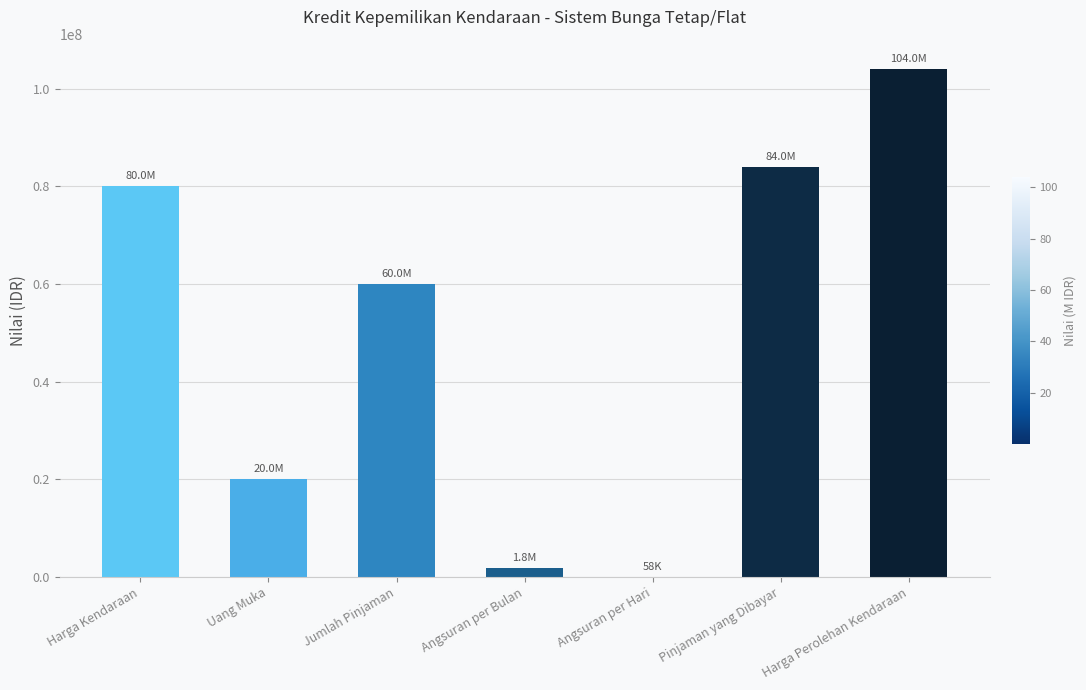

Which category has the highest value across all series?

Harga Perolehan Kendaraan